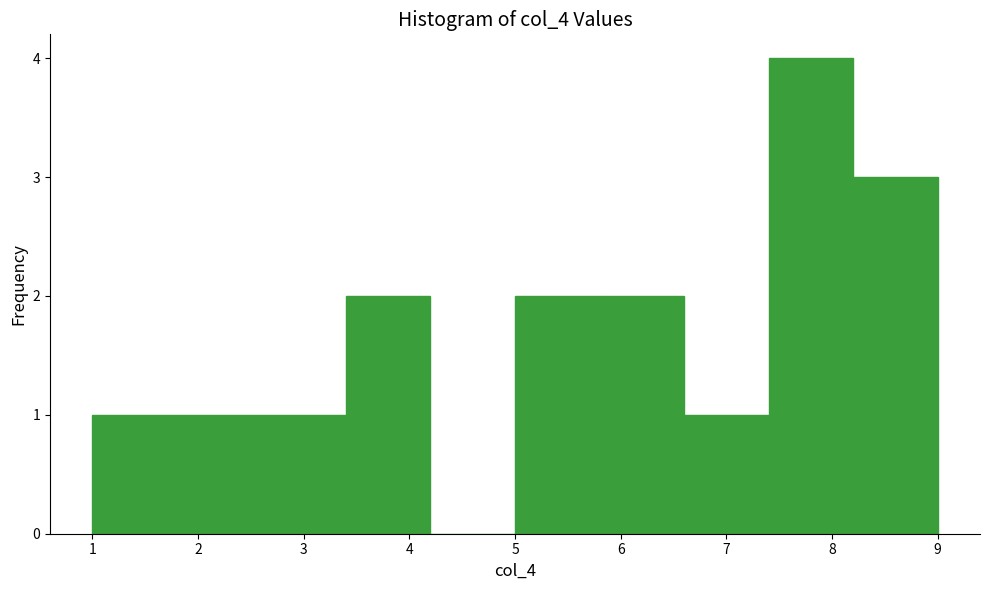

How tall is the bar that spans 6.6 to 7.4 on the x-axis? The values are not printed on the chart, so give them approximately, as read against the axis.

1